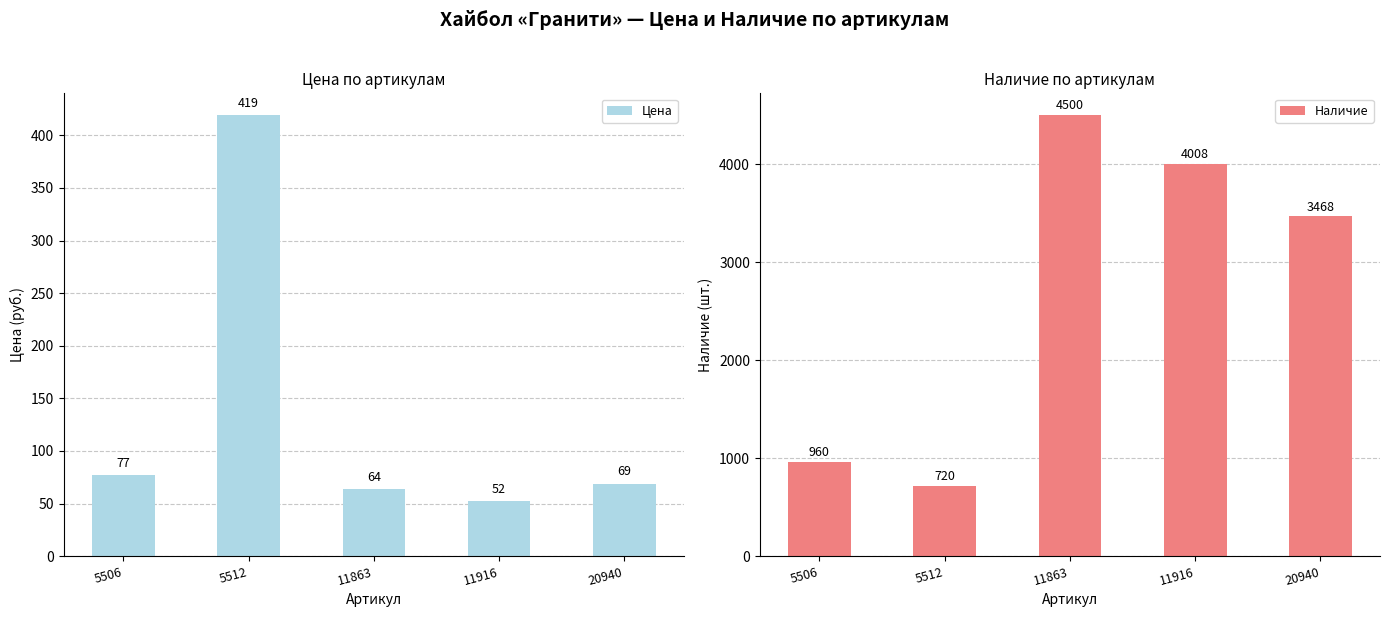

The Цена series shows 121 at 20940. True or false?

False